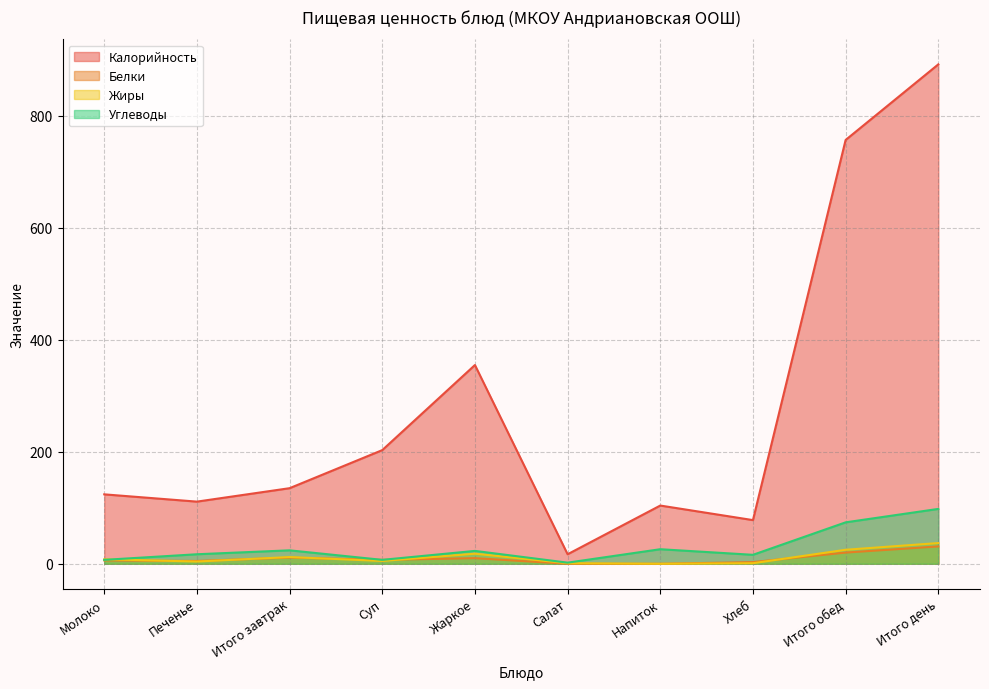

What is the average value of the Жиры series?

11